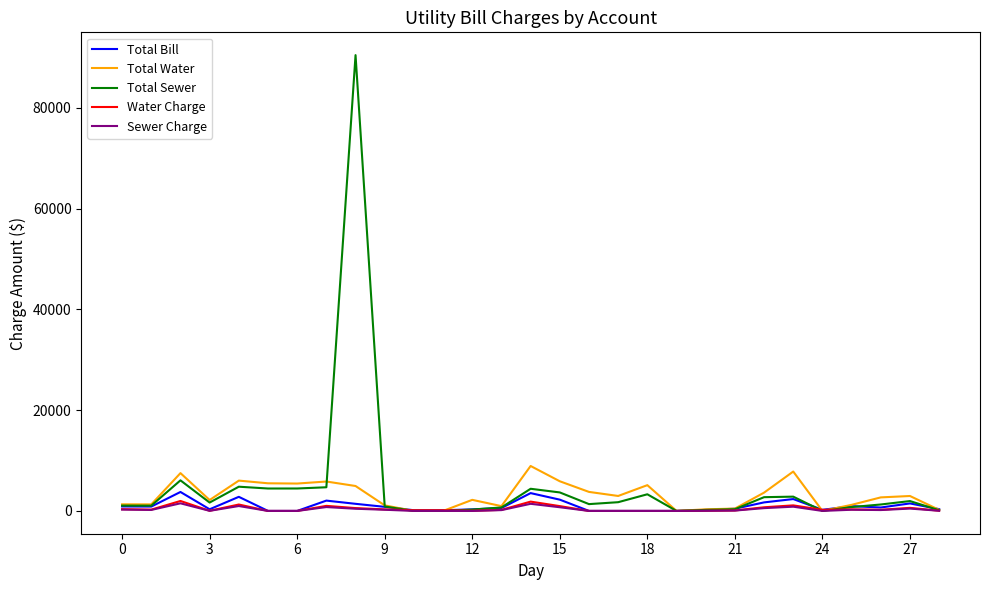

Which series has the widest spread of values?

Total Sewer